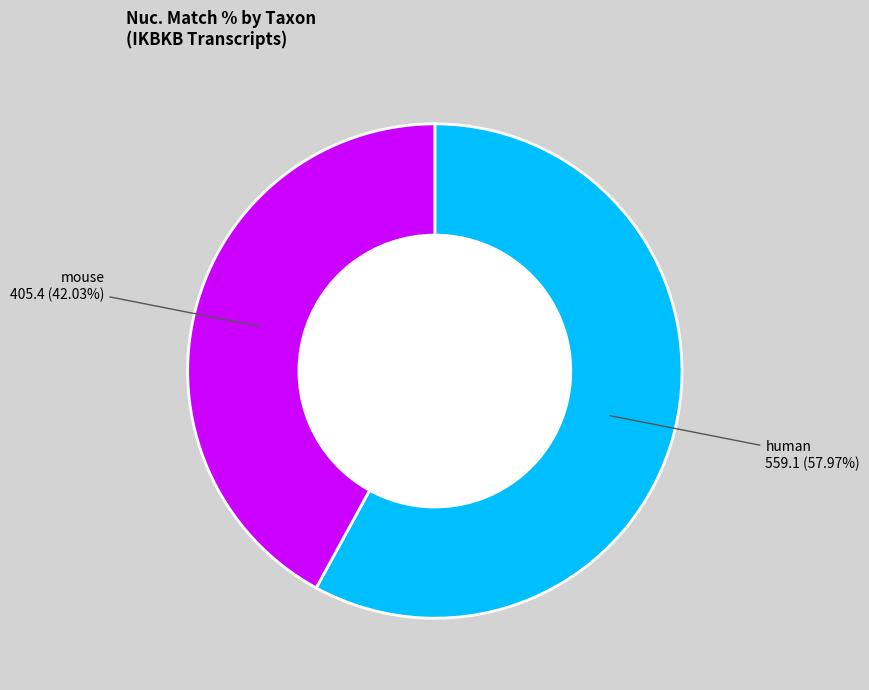

Is there any slice that represents more than half of the pie?

Yes